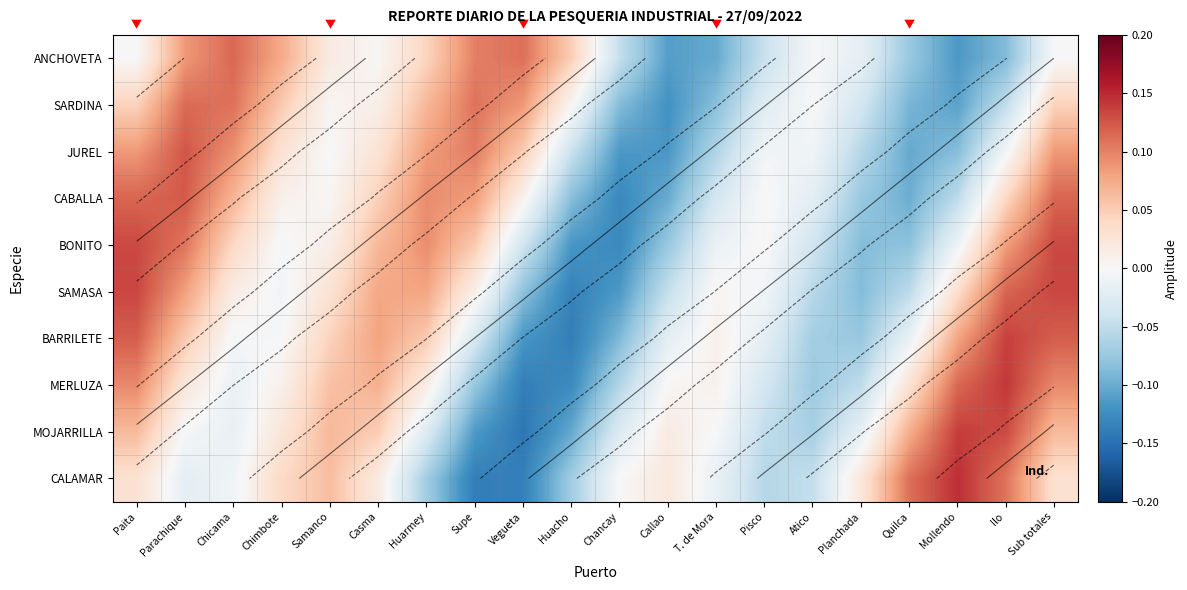

What is the difference between the maximum and minimum values in the MOJARRILLA series?

0.3